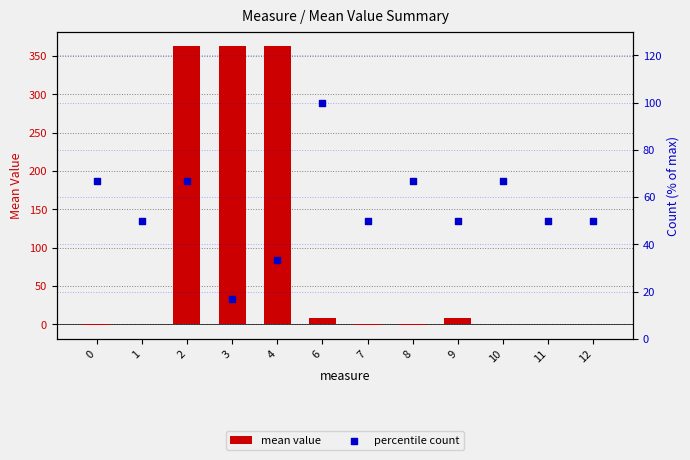

At how many categories does at least one series exceed 122?

3